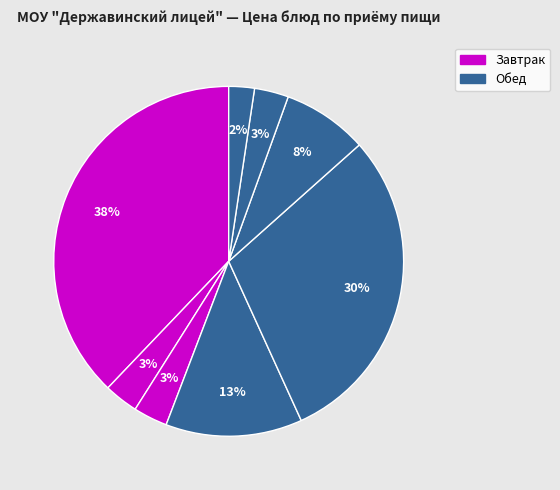

How many slices are in this pie chart?

8